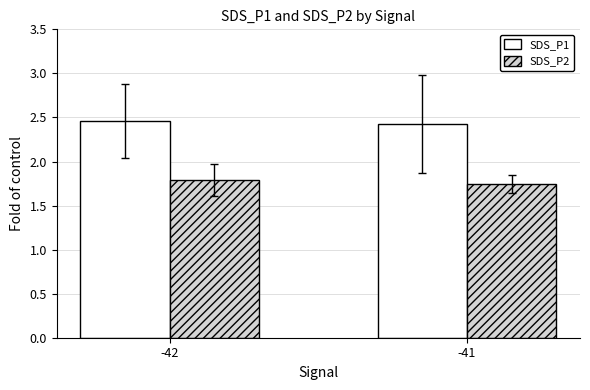

Read the SDS_P2 value at -42.

1.8